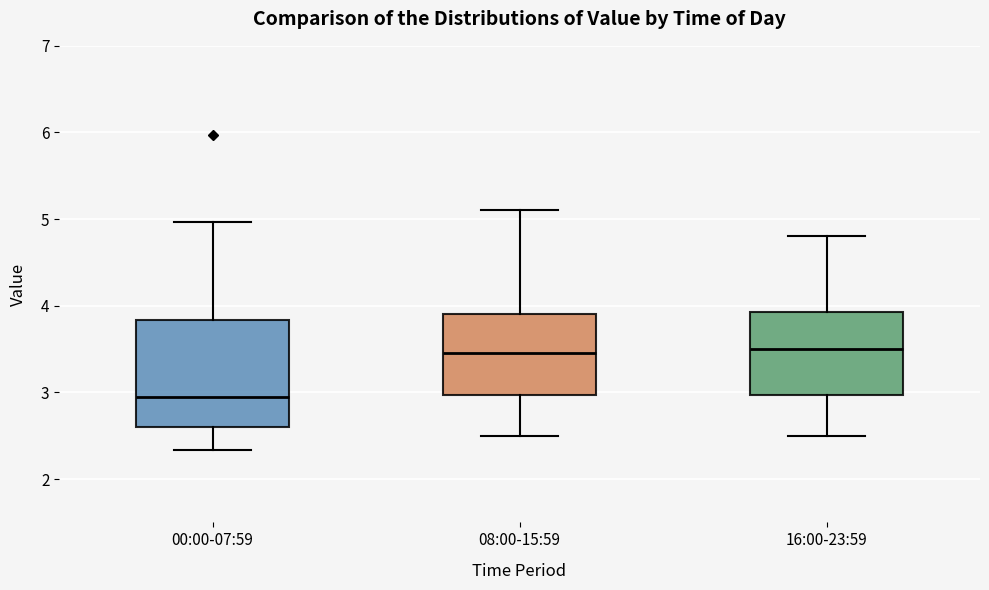

Which box is the tallest, from its lower edge to its upper edge?

00:00-07:59